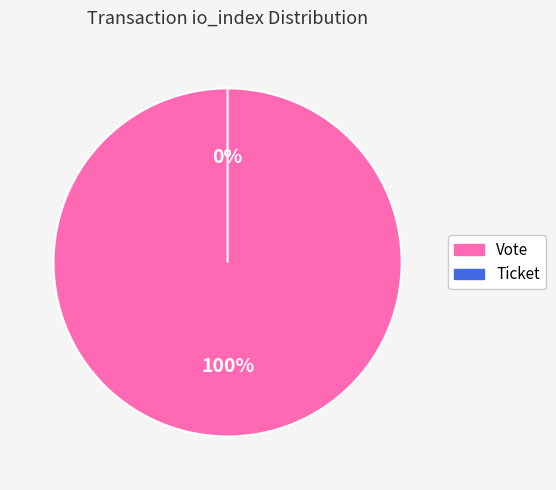

Which category has the biggest portion of the pie?

Vote